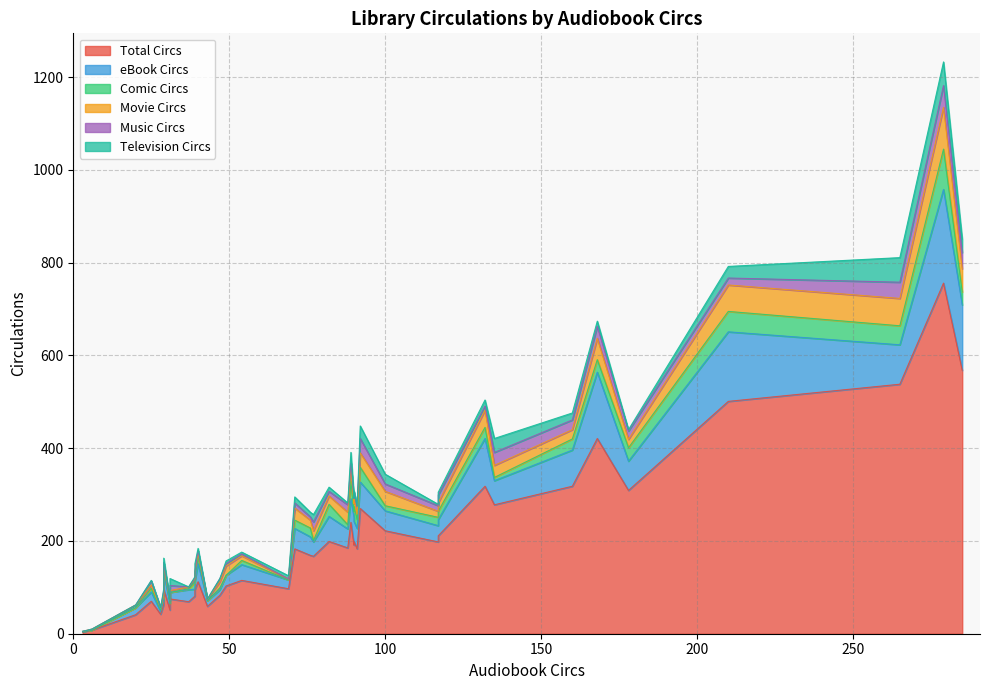

How many interior local valleys does the eBook Circs series have?

9